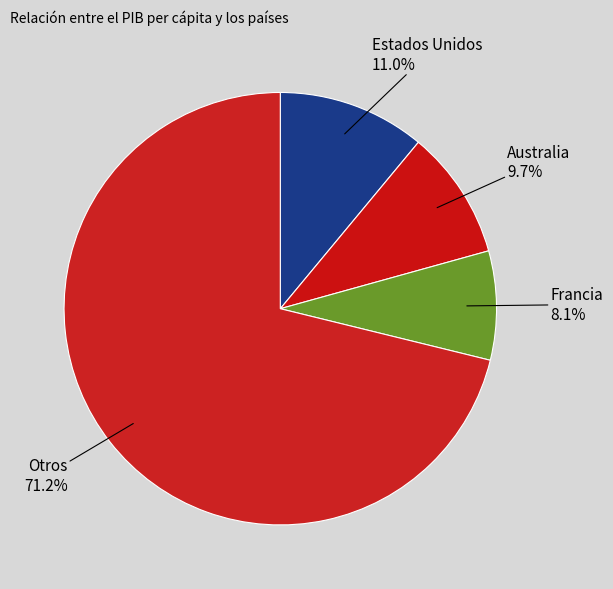

How many segments does this pie chart have?

4